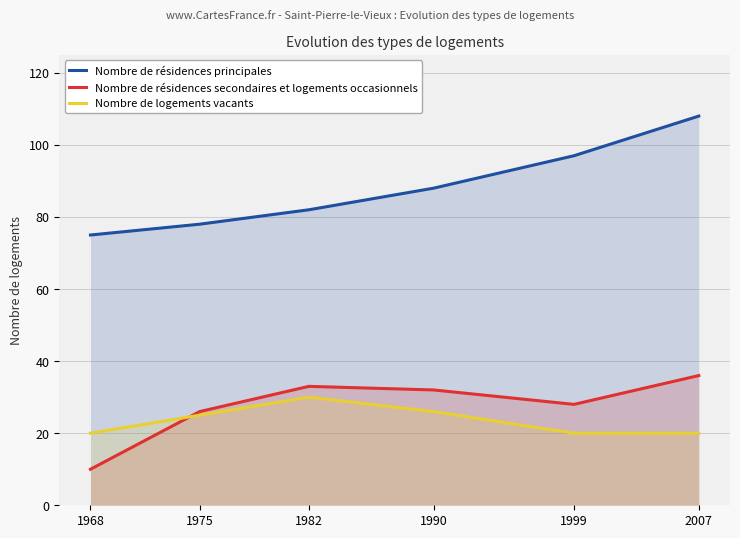

At which label is Nombre de résidences principales closest to 91?

1990